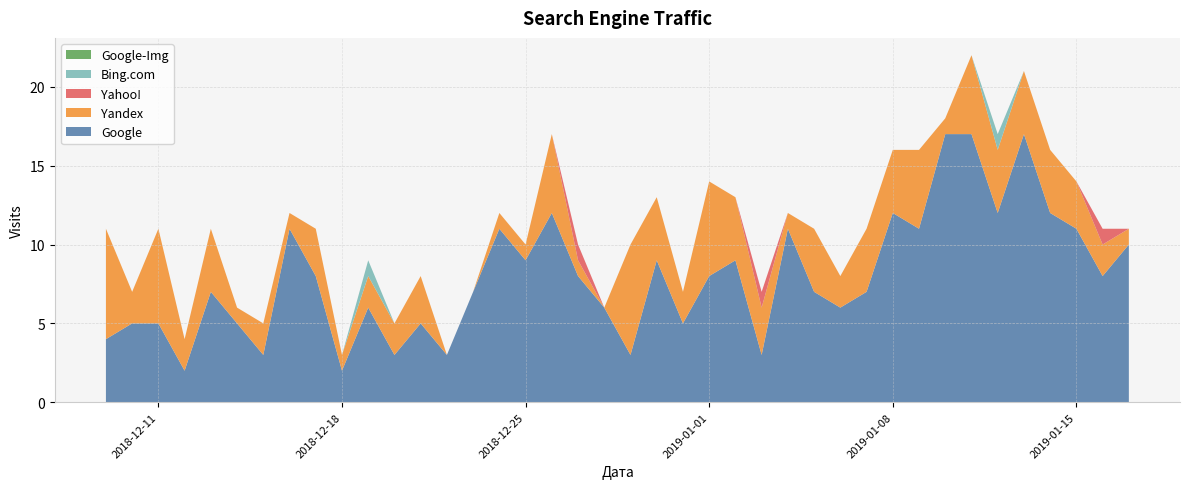

Does the chart have visible grid lines?

Yes